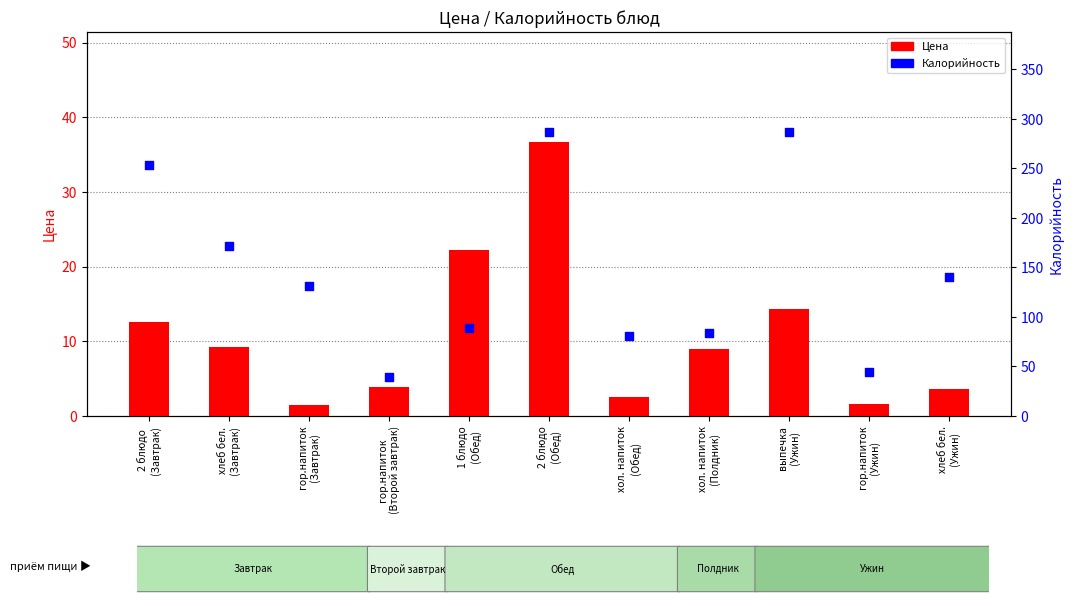

What are all the series names shown in the legend?

Цена, Калорийность